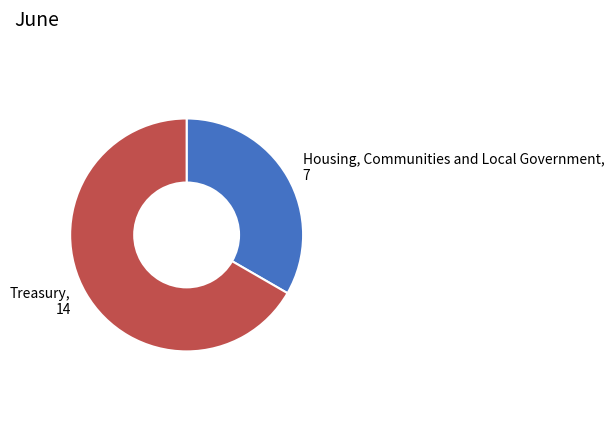

Is there any slice that represents more than half of the pie?

Yes